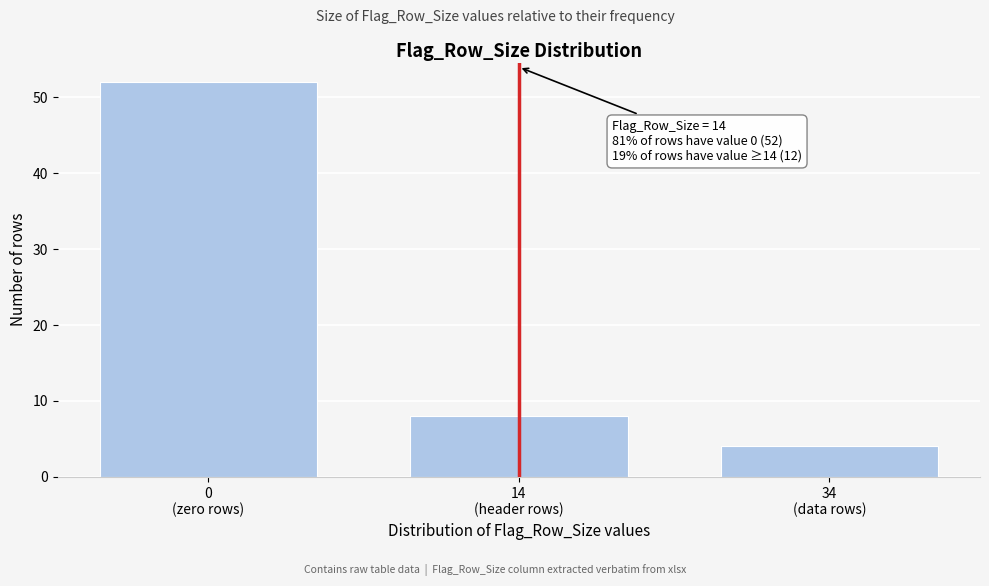

Reading left to right, transcribe all the data shown in this chart.

52	8	4